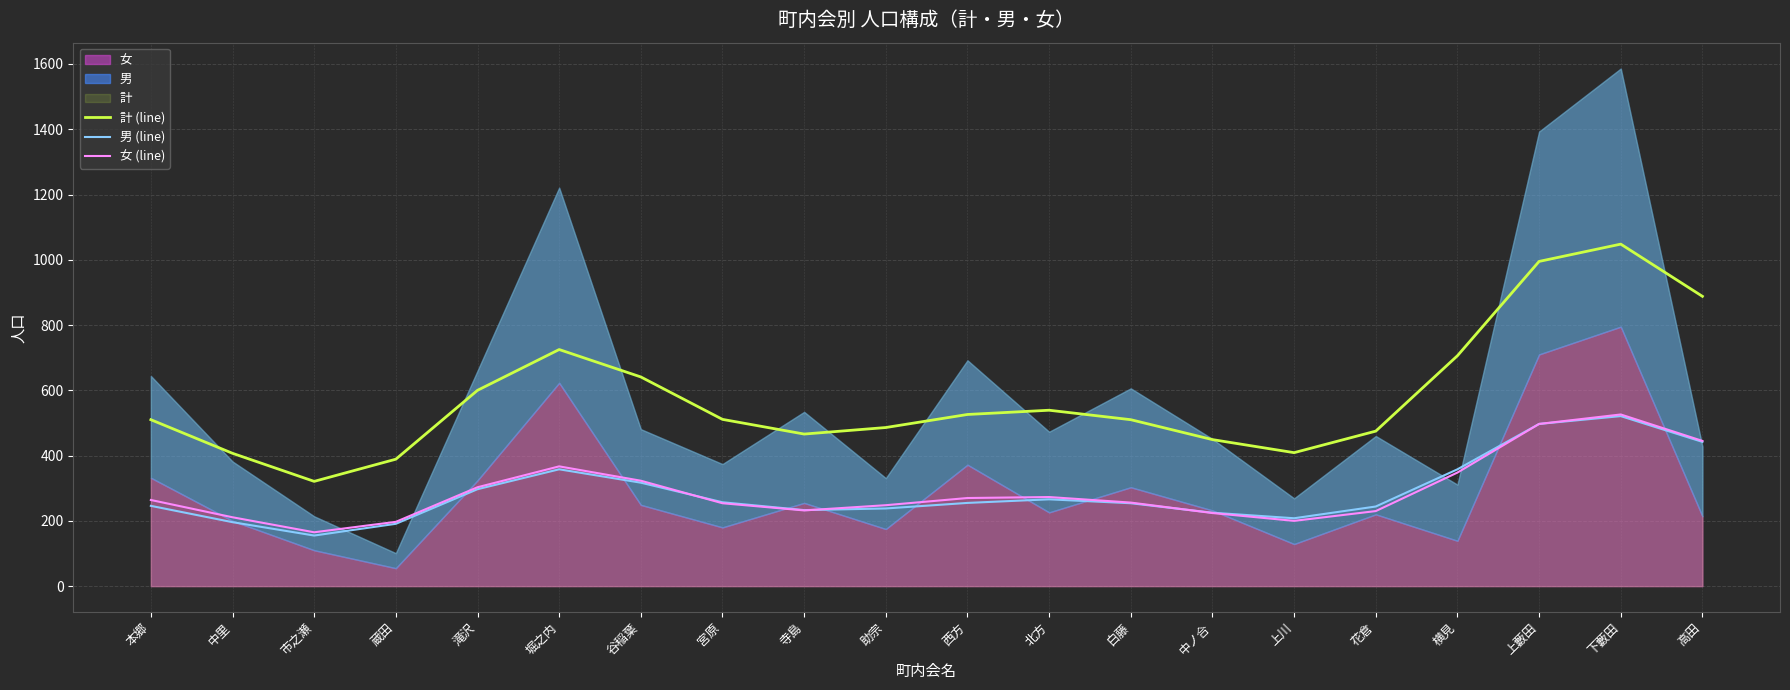

What position from the left is 白藤?

13